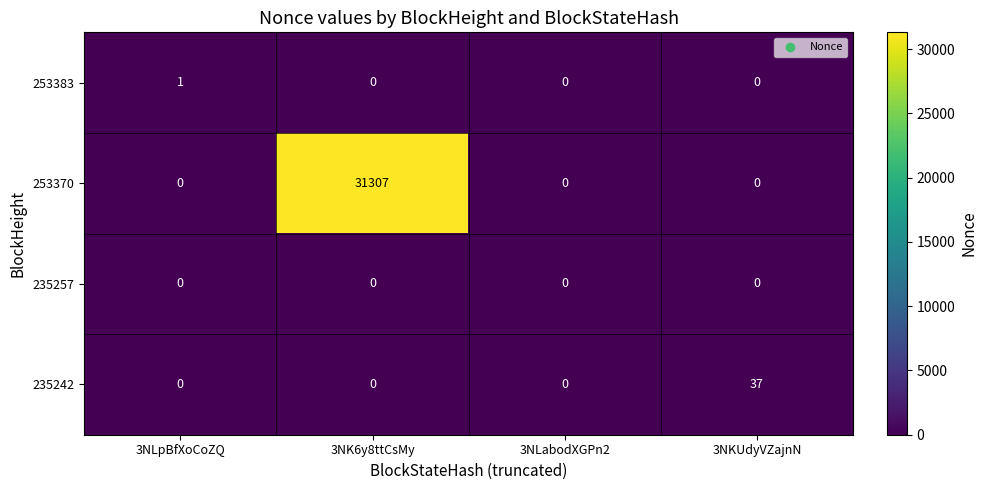

Which category has the highest value across all series?

3NK6y8ttCsMy